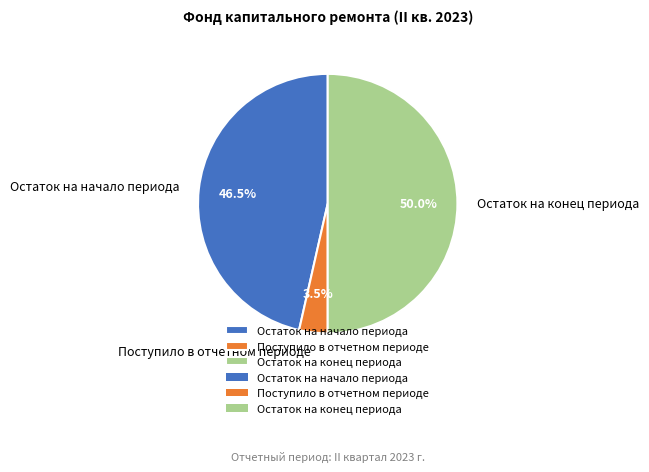

What portion of the pie excludes Поступило в отчетном периоде?

96.5%